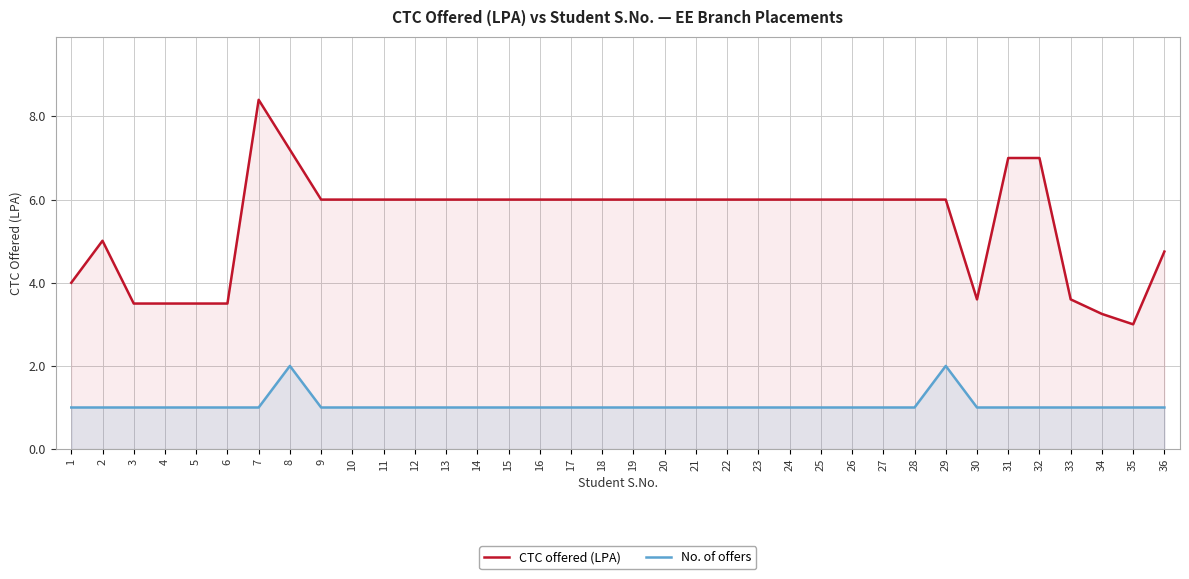

Reading left to right, extract all data points from this chart.

CTC offered (LPA): 4.0	5.0	3.5	3.5	3.5	3.5	8.4	7.2	6.0	6.0	6.0	6.0	6.0	6.0	6.0	6.0	6.0	6.0	6.0	6.0	6.0	6.0	6.0	6.0	6.0	6.0	6.0	6.0	6.0	3.6	7.0	7.0	3.6	3.2	3.0	4.8
No. of offers: 1.0	1.0	1.0	1.0	1.0	1.0	1.0	2.0	1.0	1.0	1.0	1.0	1.0	1.0	1.0	1.0	1.0	1.0	1.0	1.0	1.0	1.0	1.0	1.0	1.0	1.0	1.0	1.0	2.0	1.0	1.0	1.0	1.0	1.0	1.0	1.0